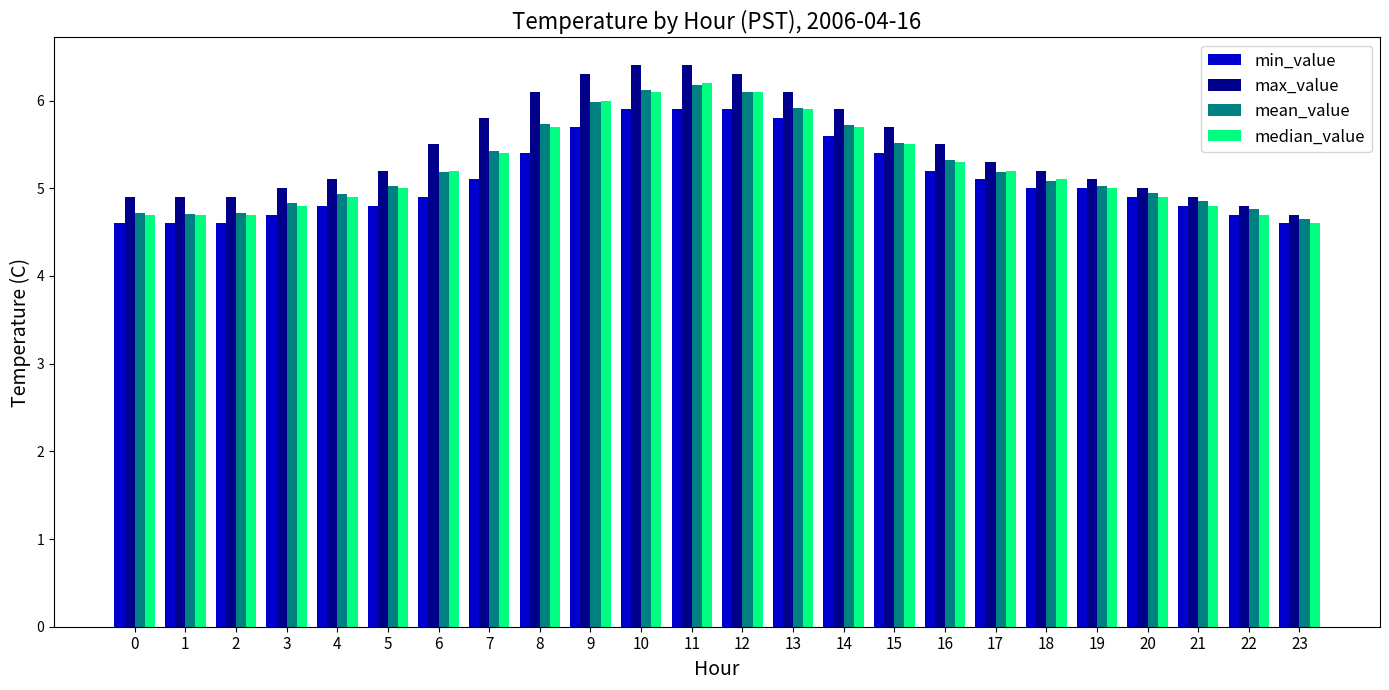

What is the sum of the median_value values at 17 and 23?

9.8